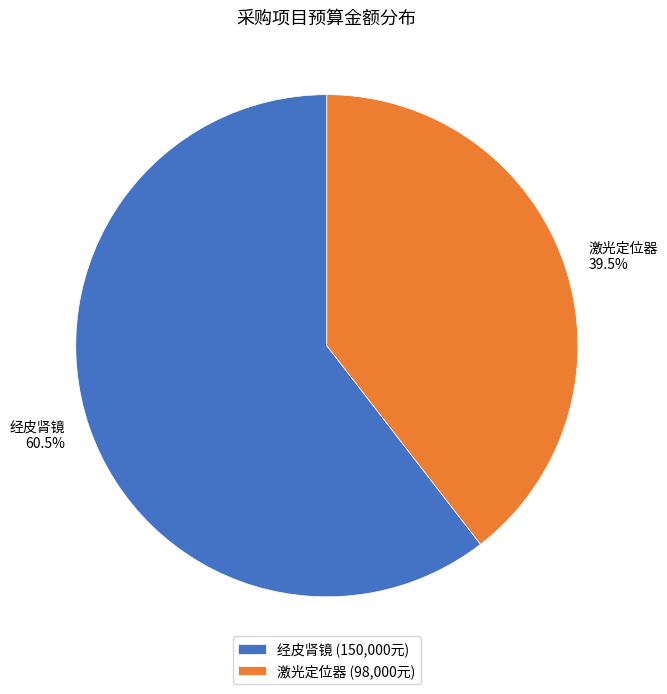

Is the sum of 激光定位器 and 经皮肾镜 greater than half?

Yes